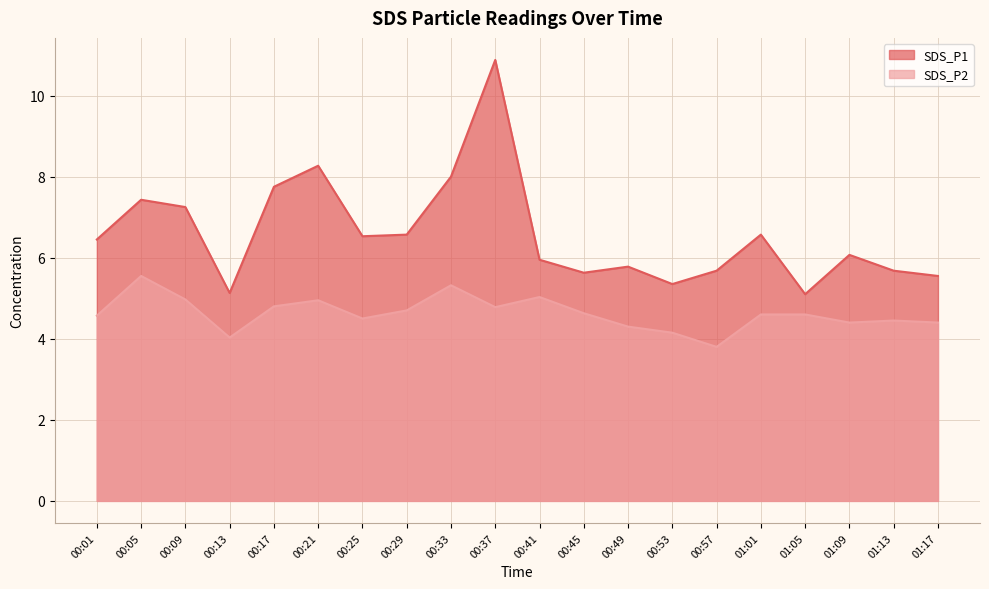

At which category does the chart reach its minimum across all series?

00:57